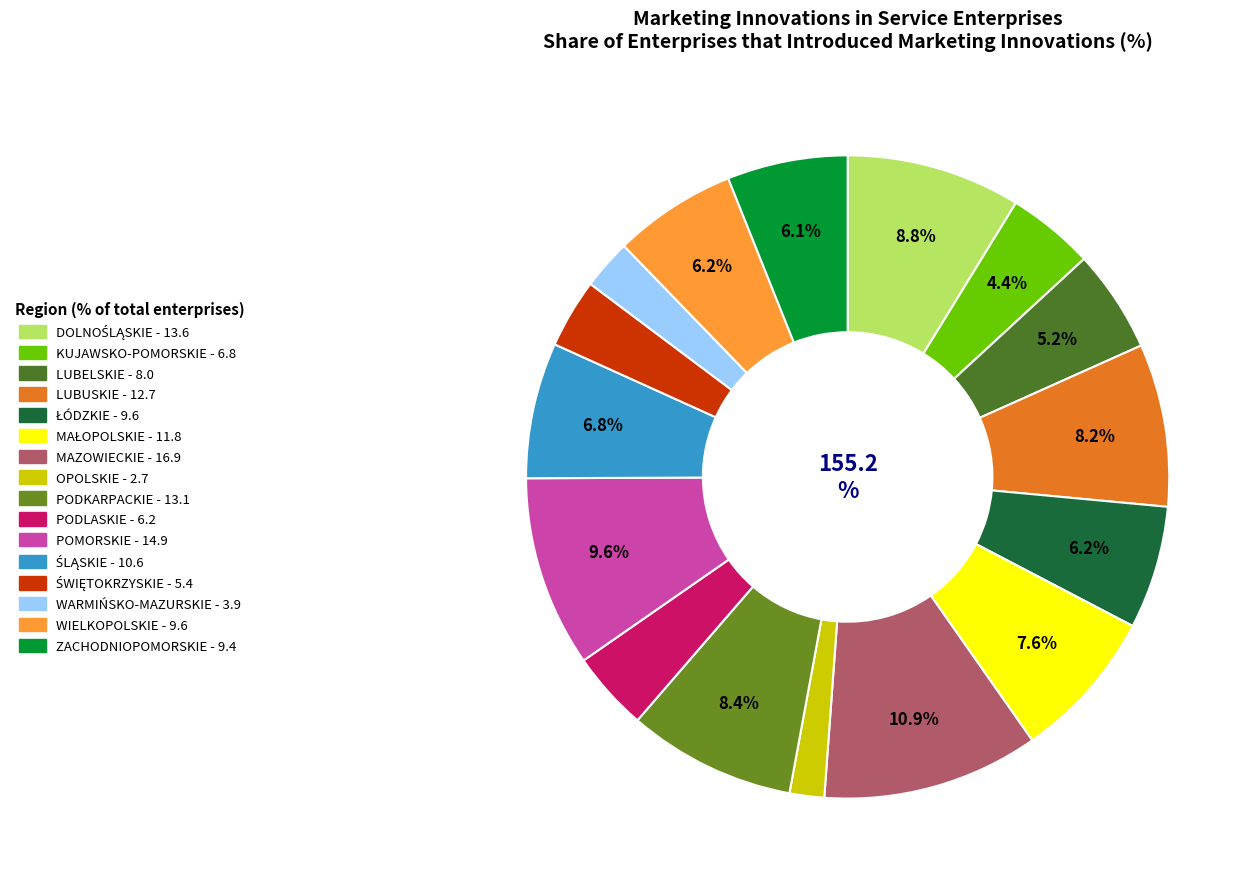

Rank the categories by value from highest to lowest.

MAZOWIECKIE, POMORSKIE, DOLNOŚLĄSKIE, PODKARPACKIE, LUBUSKIE, MAŁOPOLSKIE, ŚLĄSKIE, ŁÓDZKIE, WIELKOPOLSKIE, ZACHODNIOPOMORSKIE, LUBELSKIE, KUJAWSKO-POMORSKIE, PODLASKIE, ŚWIĘTOKRZYSKIE, WARMIŃSKO-MAZURSKIE, OPOLSKIE